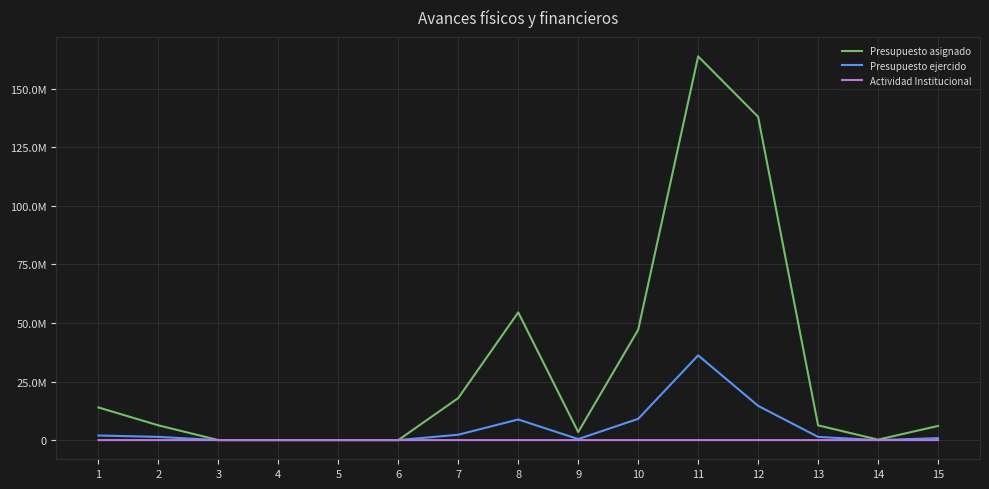

Does the chart display data point markers on the line(s)?

No